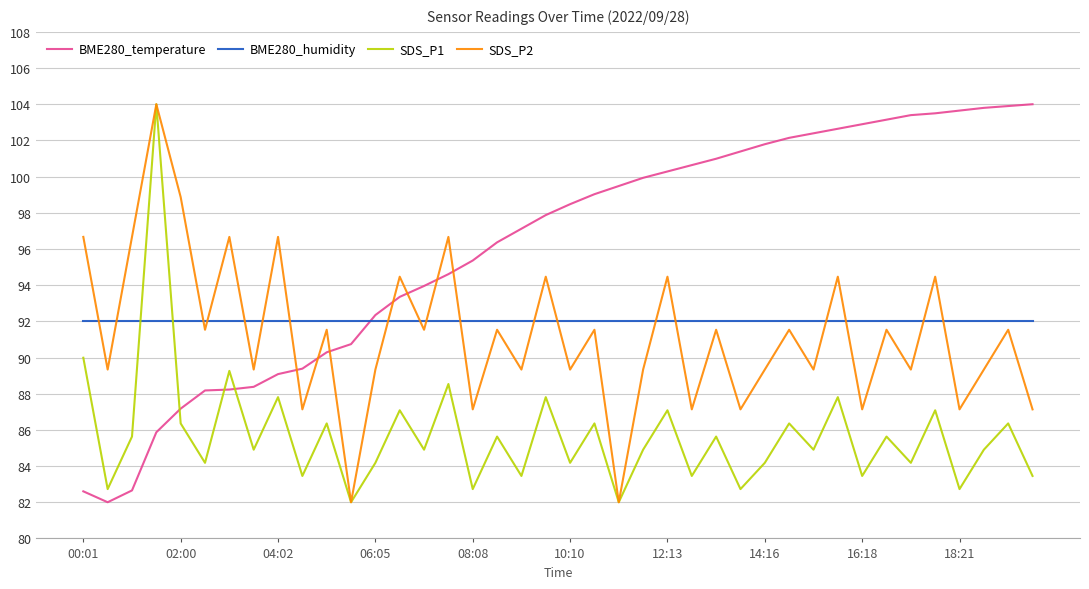

At how many categories does at least one series exceed 98?

22